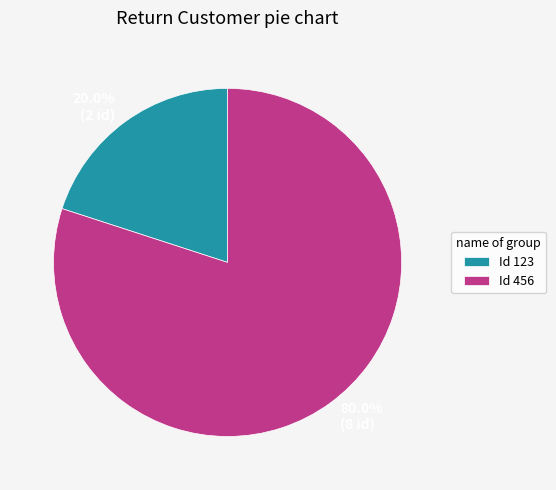

What percentage is NOT represented by 20.0% (2 id)?

80.0%